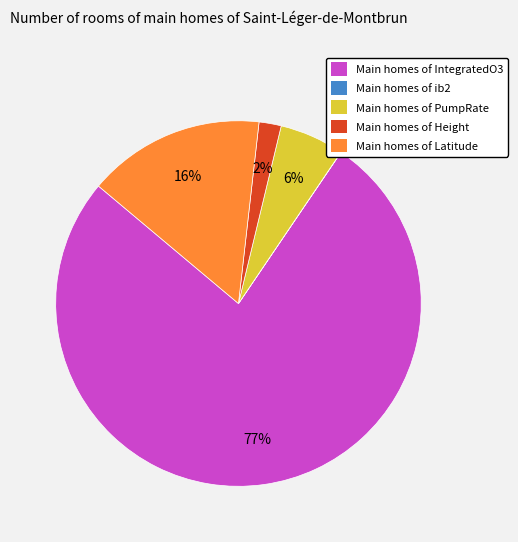

To the nearest percent, what is the average slice percentage?

20%